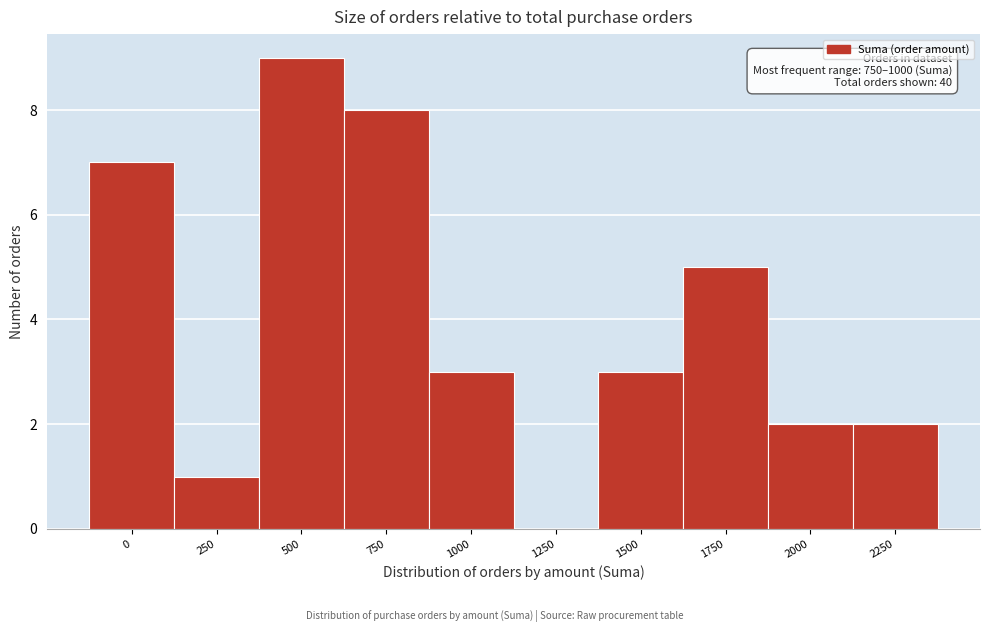

Reading right to left, list all the values displayed in this chart.

2250=2	2000=2	1750=5	1500=3	1250=0	1000=3	750=8	500=9	250=1	0=7